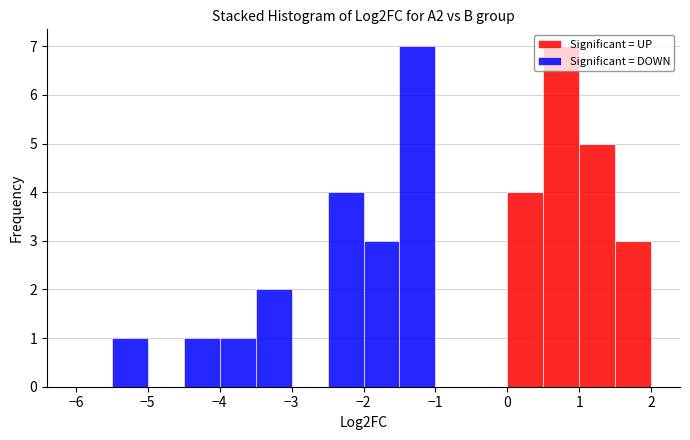

Reading left to right, list every stacked bar in this chart as the range it spans on the x-axis followed by its total height. The values are not printed on the chart, so give them approximately, as read against the axis.

-6.0 to -5.5: 0
-5.5 to -5.0: 1
-5.0 to -4.5: 0
-4.5 to -4.0: 1
-4.0 to -3.5: 1
-3.5 to -3.0: 2
-3.0 to -2.5: 0
-2.5 to -2.0: 4
-2.0 to -1.5: 3
-1.5 to -1.0: 7
-1.0 to -0.5: 0
-0.5 to 0.0: 0
0.0 to 0.5: 4
0.5 to 1.0: 7
1.0 to 1.5: 5
1.5 to 2.0: 3